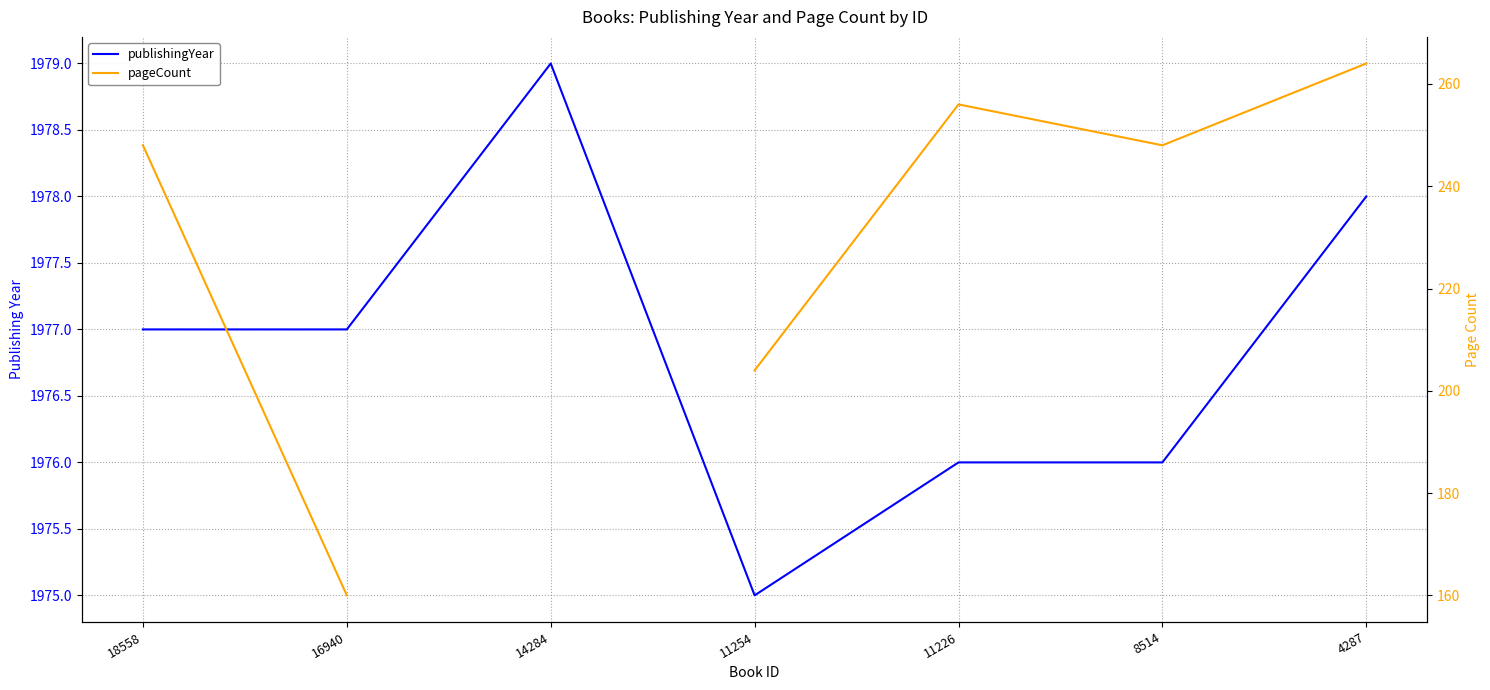

Rank the categories by publishingYear value from highest to lowest.

14284, 4287, 18558, 16940, 11226, 8514, 11254